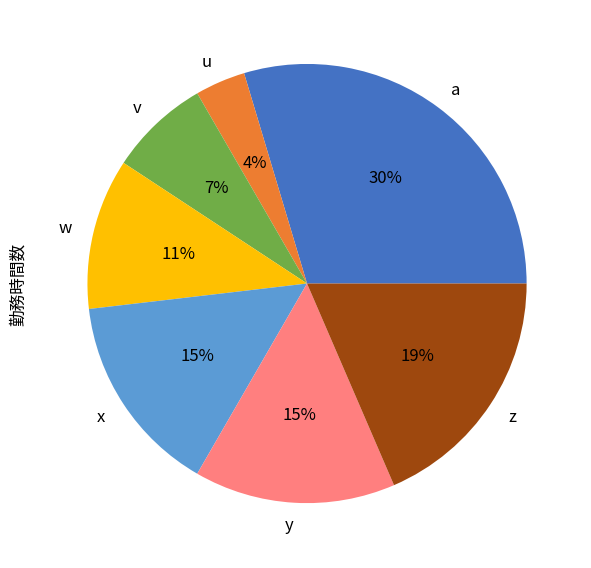

What percentage is the x slice, to the nearest percent?

15%